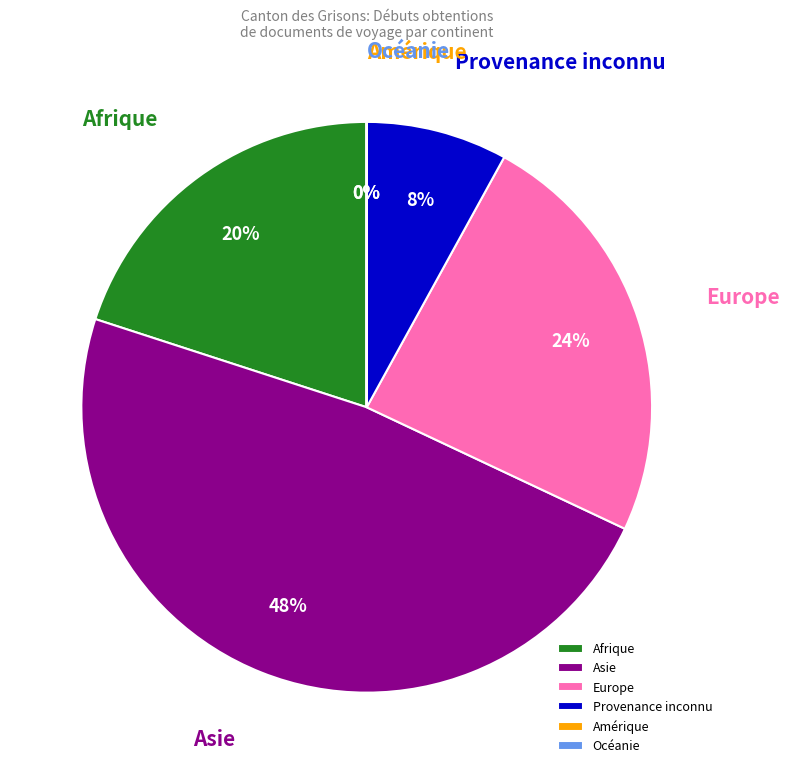

What percentage is the Provenance inconnu slice, to the nearest percent?

8%